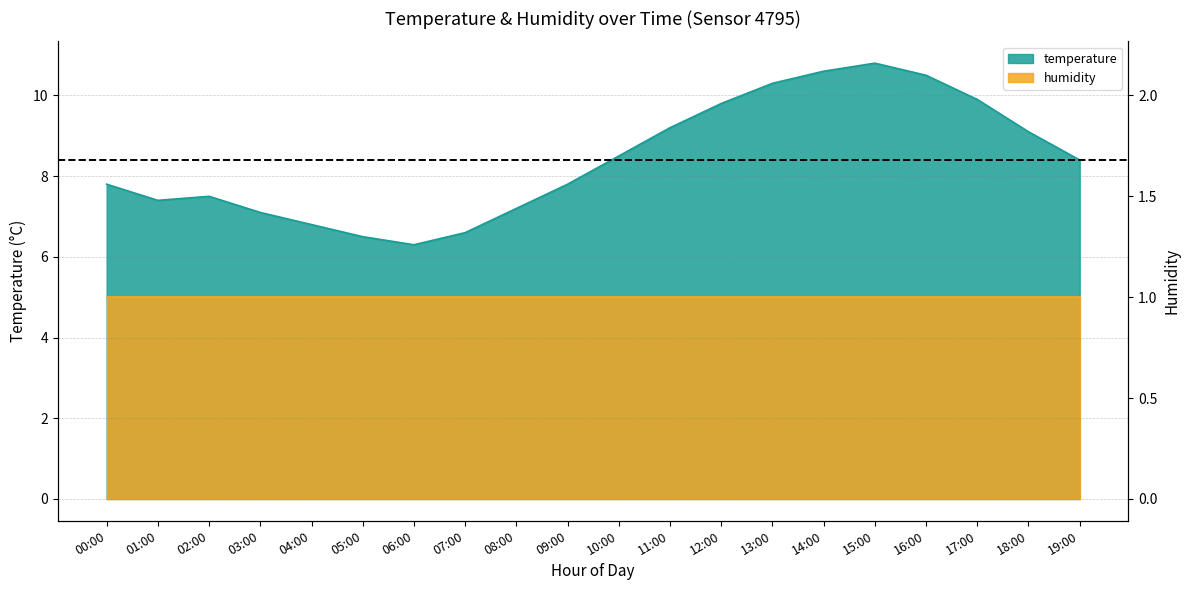

What is the sum of the values at 16:00 and 00:00?

18.3